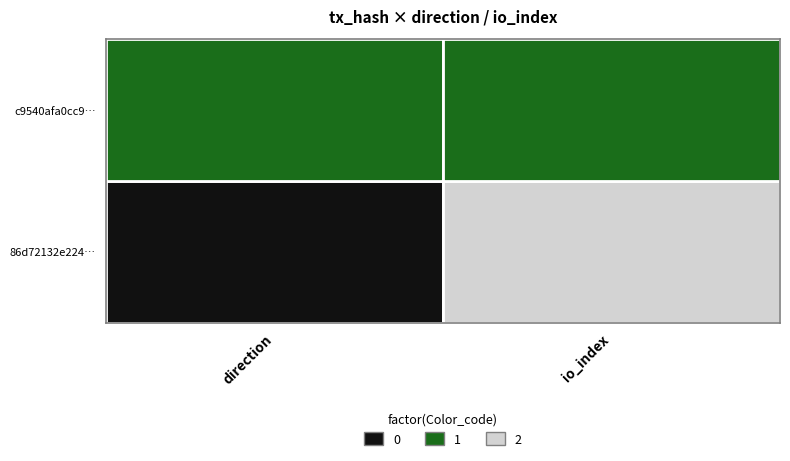

Count the number of data series in this chart.

2